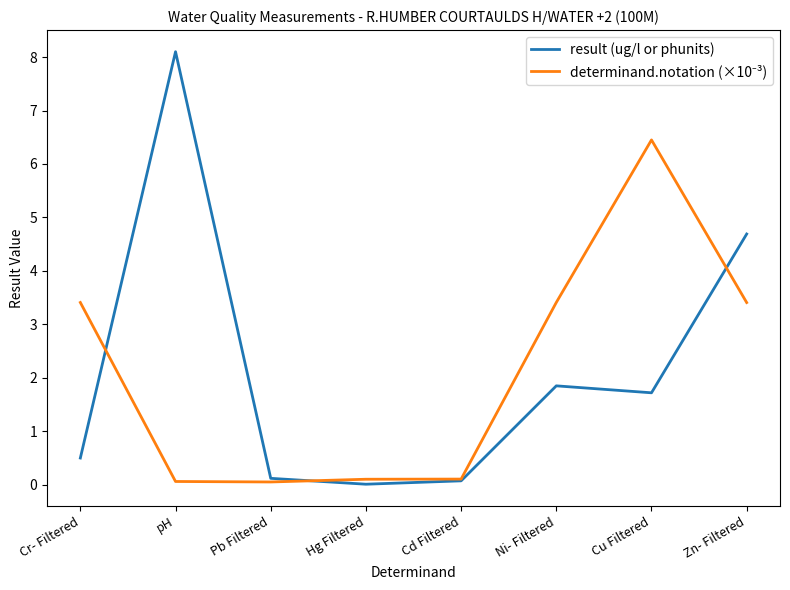

What is the maximum value shown in the chart?

8.1